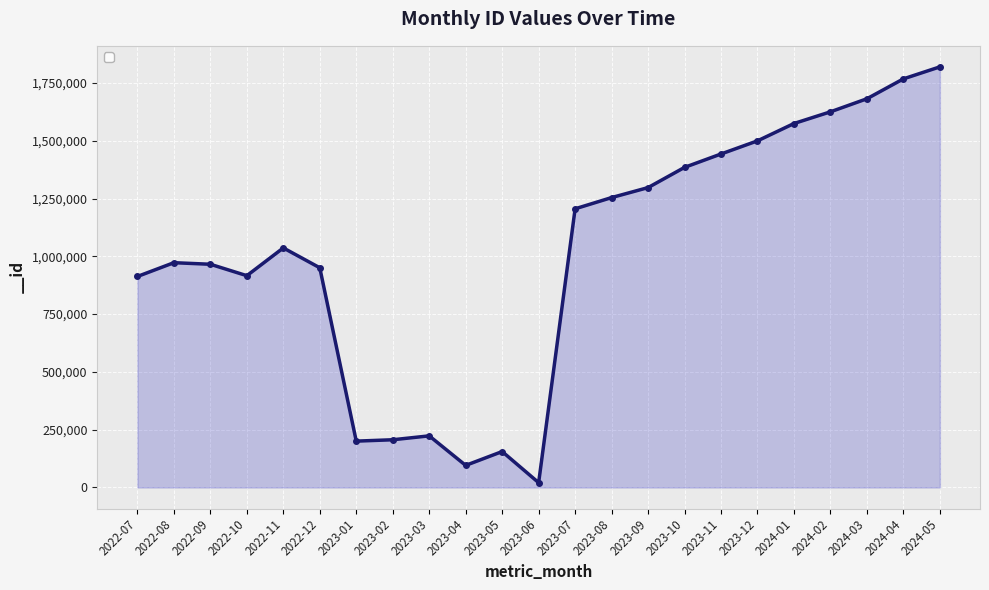

At which category does the data reach its first local valley?

2022-10